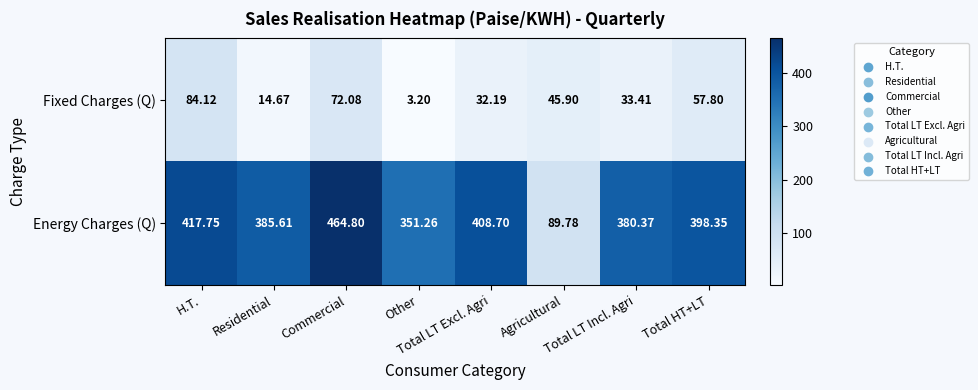

Which series has the largest range (max minus min)?

Energy Charges (Q)